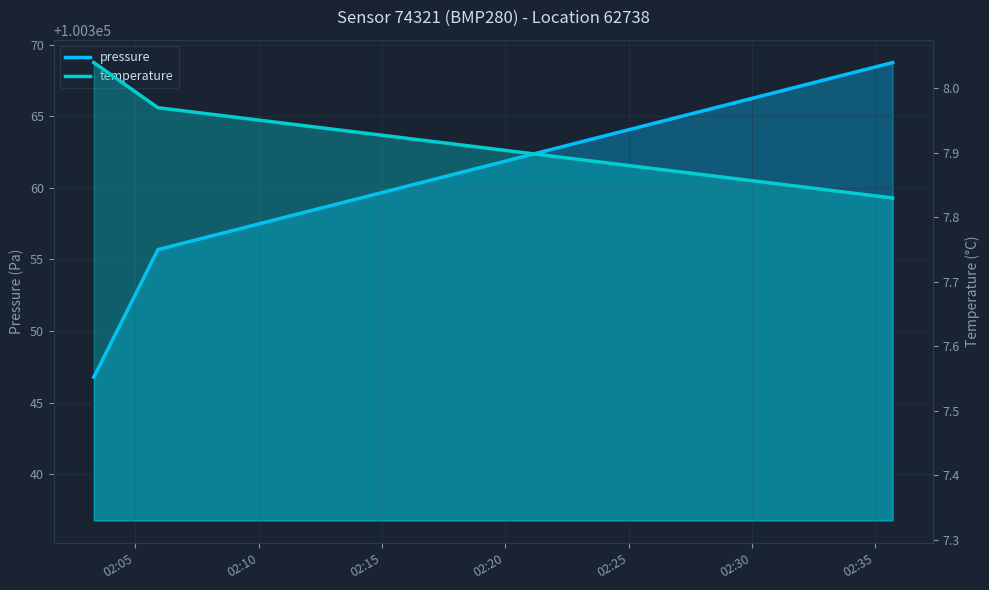

Reading left to right, extract all data points from this chart.

pressure: 2023-12-28T02:03:19=100346.8	2023-12-28T02:05:55=100355.7	2023-12-28T02:35:42=100368.8
temperature: 2023-12-28T02:03:19=8.0	2023-12-28T02:05:55=8.0	2023-12-28T02:35:42=7.8